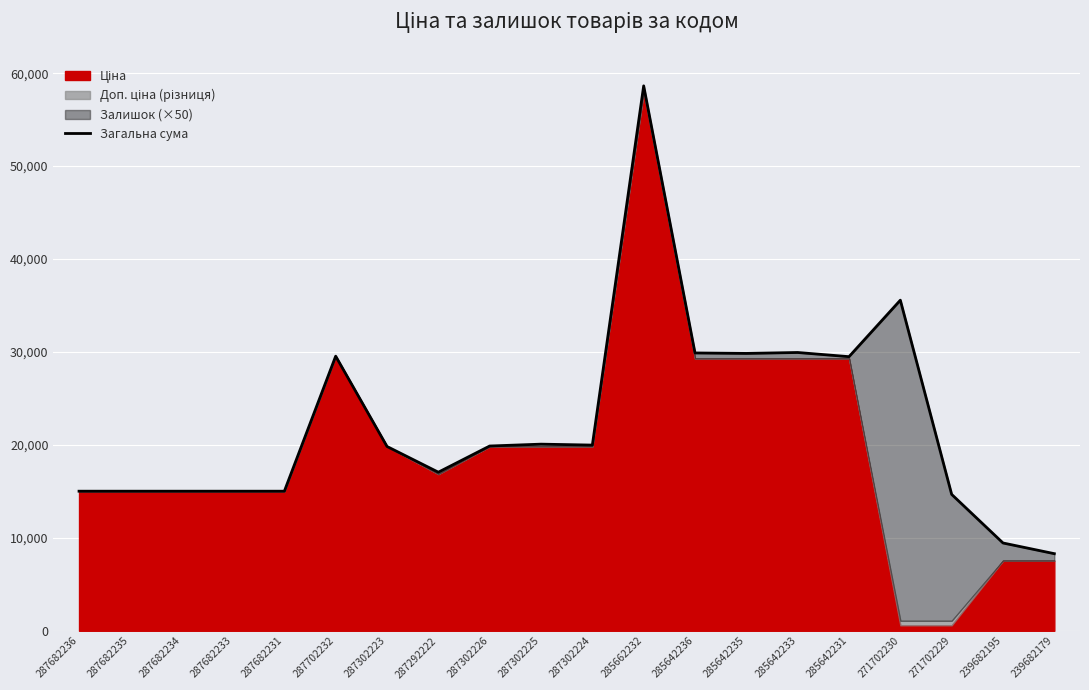

What is the maximum value shown in the chart?

58637.0